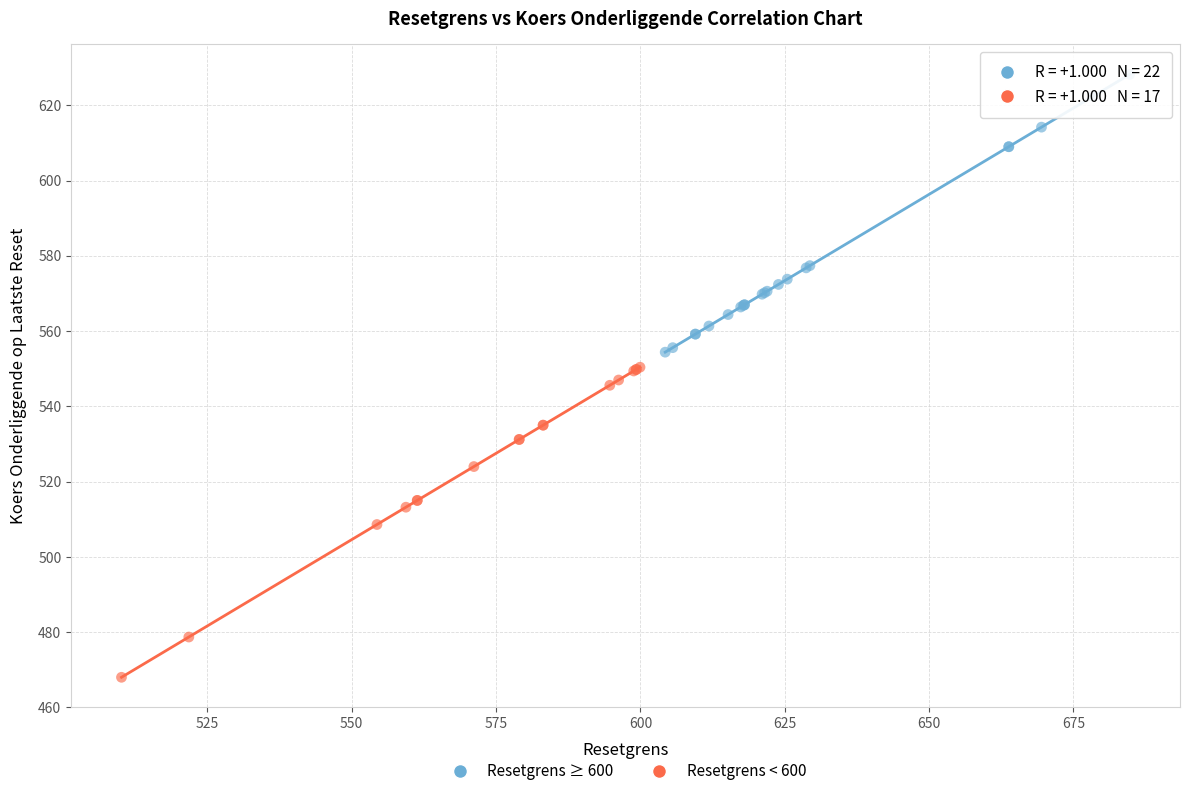

Which series contains the highest Y value?

Resetgrens ≥ 600